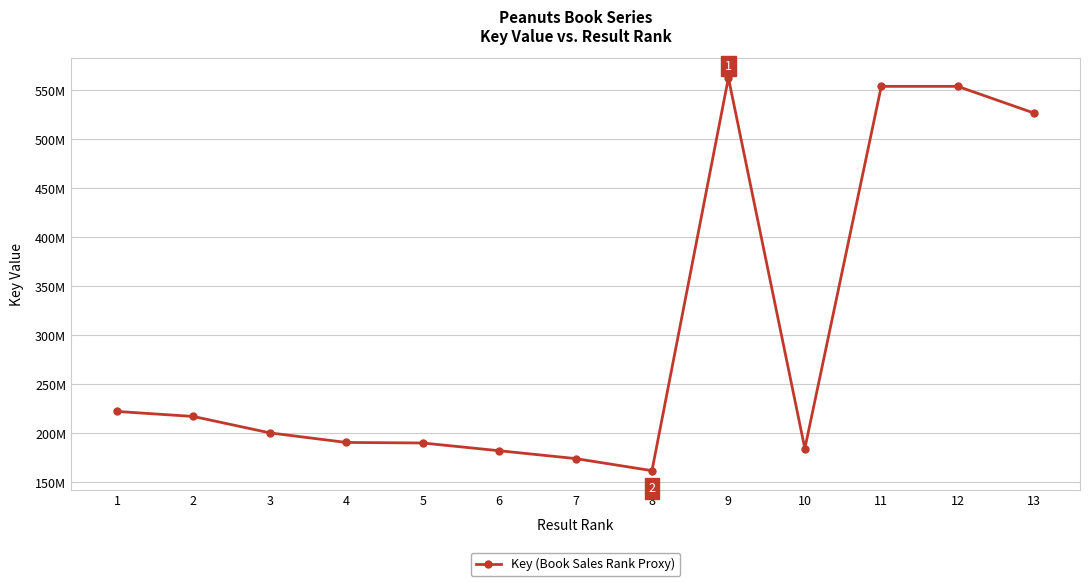

Rank the categories by value from highest to lowest.

9, 11, 12, 13, 1, 2, 3, 4, 5, 10, 6, 7, 8